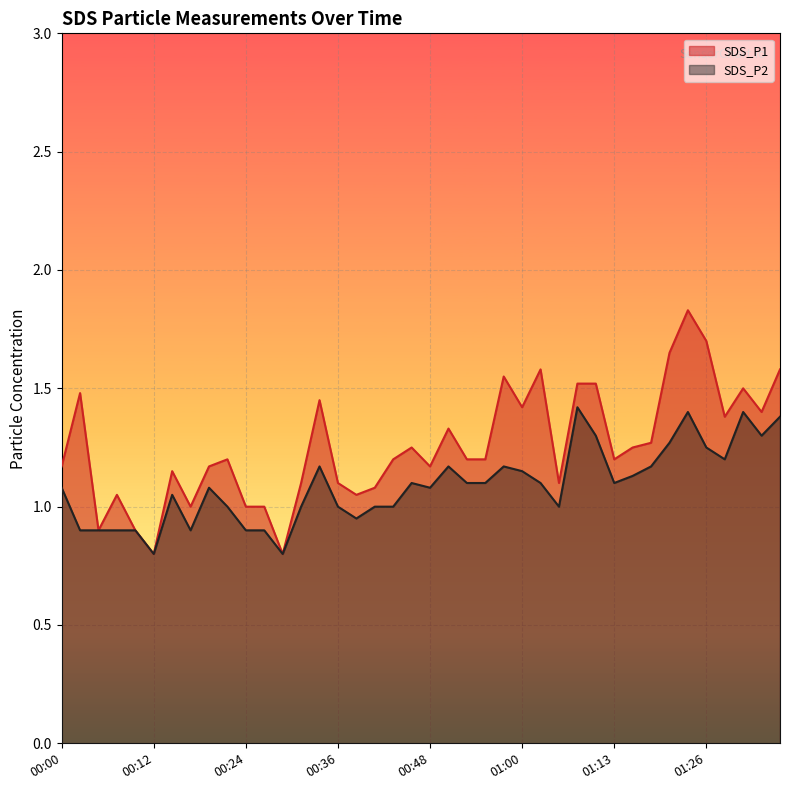

How many lines are shown in the chart?

2